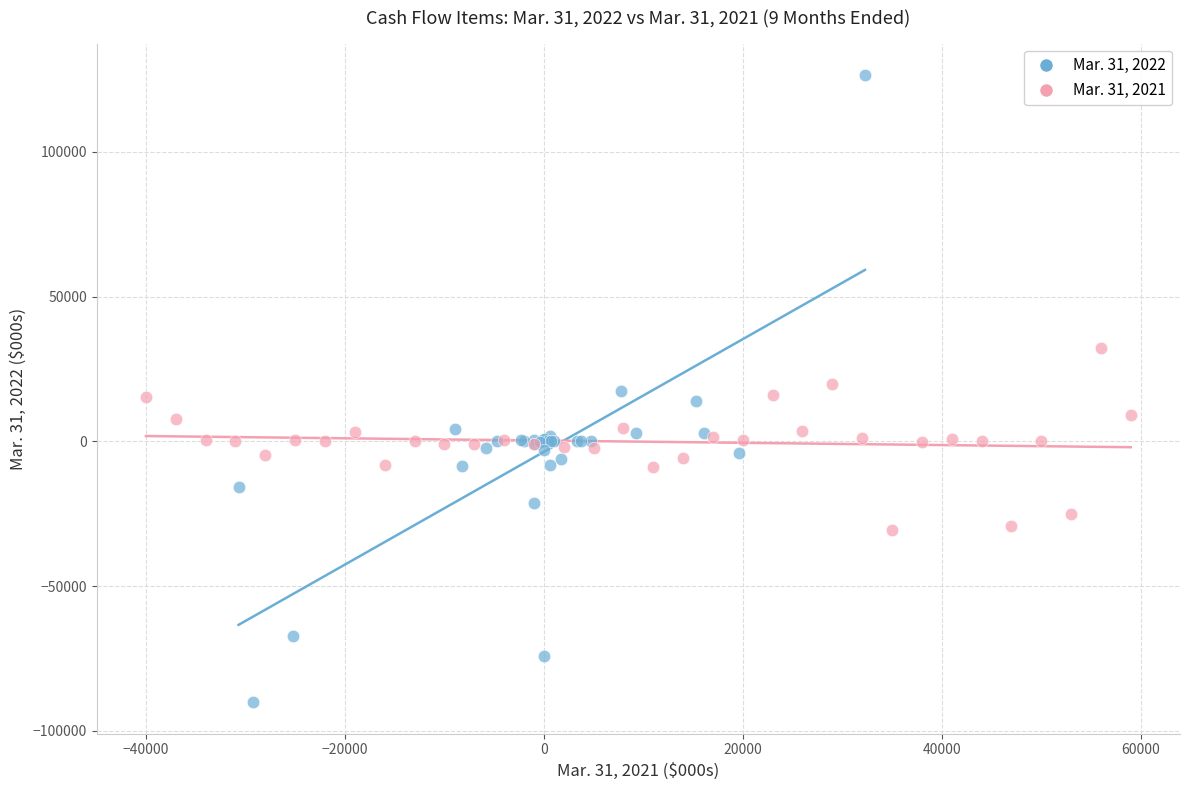

Which series has the widest spread of Y values?

Mar. 31, 2022